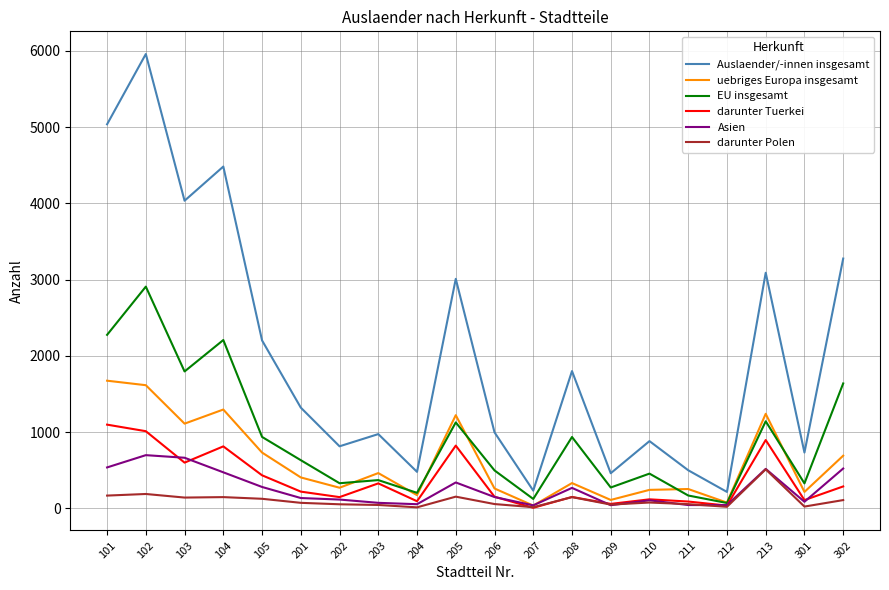

Does the chart display data point markers on the line(s)?

No